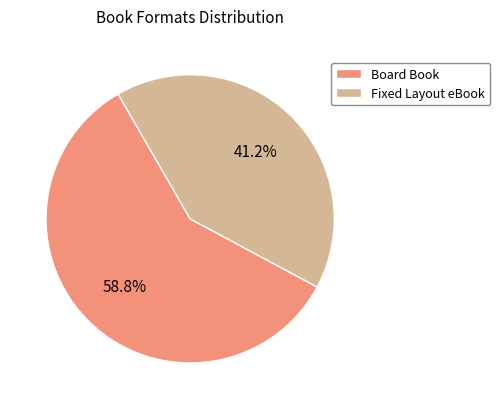

Is there any slice that represents more than half of the pie?

Yes